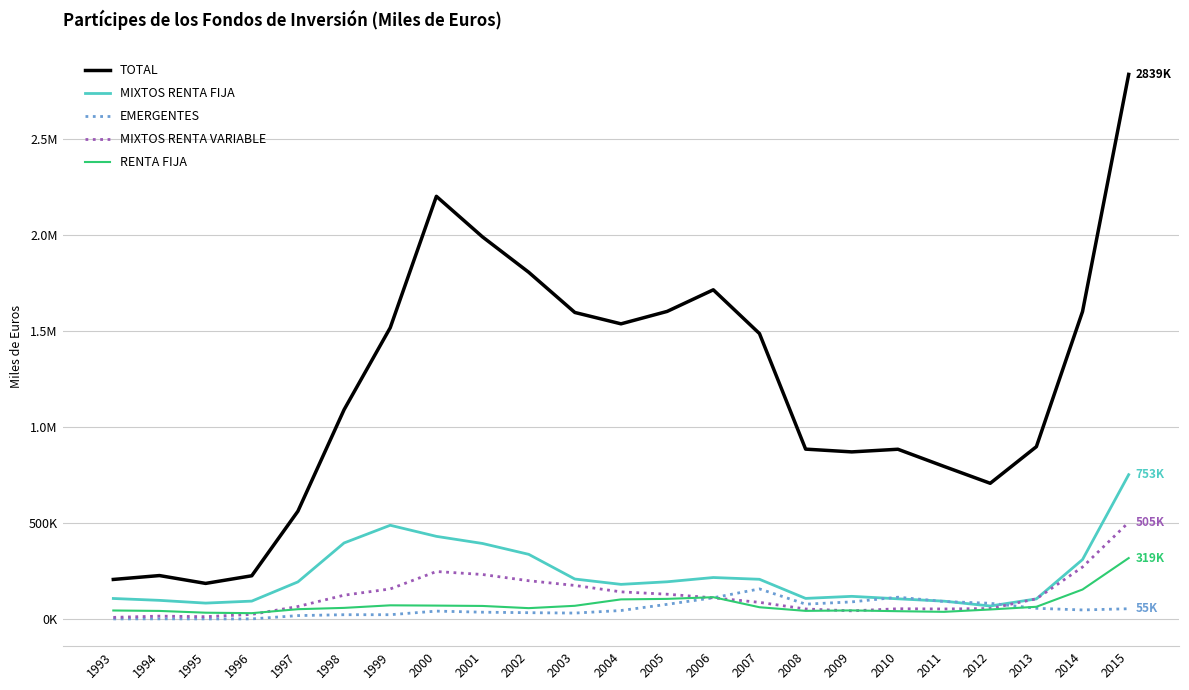

Reading right to left, extract all data points from this chart.

TOTAL: 2015=2838830	2014=1603401	2013=899326	2012=708512	2011=796428	2010=885919	2009=872140	2008=886540	2007=1488716	2006=1716581	2005=1604067	2004=1539295	2003=1598506	2002=1808100	2001=1992152	2000=2203681	1999=1519003	1998=1091967	1997=563290	1996=226743	1995=186954	1994=227824	1993=207577
MIXTOS RENTA FIJA: 2015=753442	2014=311268	2013=106207	2012=69231	2011=94384	2010=106683	2009=119564	2008=108853	2007=208443	2006=217623	2005=195389	2004=181931	2003=209775	2002=338454	2001=394937	2000=432081	1999=489823	1998=397732	1997=194859	1996=94707	1995=84316	1994=98631	1993=108402
EMERGENTES: 2015=54981	2014=48684	2013=57273	2012=83336	2011=92722	2010=115150	2009=90648	2008=78853	2007=158326	2006=112089	2005=77905	2004=45710	2003=32402	2002=34371	2001=36981	2000=42597	1999=23866	1998=23830	1997=19284	1996=1979	1995=1923	1994=2336	1993=2061
MIXTOS RENTA VARIABLE: 2015=505153	2014=272201	2013=106610	2012=56152	2011=53749	2010=54878	2009=43935	2008=53728	2007=88232	2006=111852	2005=130650	2004=142928	2003=176314	2002=200935	2001=233336	2000=248885	1999=158110	1998=125582	1997=66696	1996=25452	1995=13530	1994=16504	1993=9942
RENTA FIJA: 2015=318913	2014=155083	2013=65151	2012=51118	2011=38825	2010=42150	2009=46201	2008=43840	2007=62802	2006=115139	2005=106330	2004=103707	2003=70292	2002=58083	2001=69513	2000=71359	1999=72789	1998=59423	1997=52637	1996=31882	1995=34342	1994=43594	1993=45870